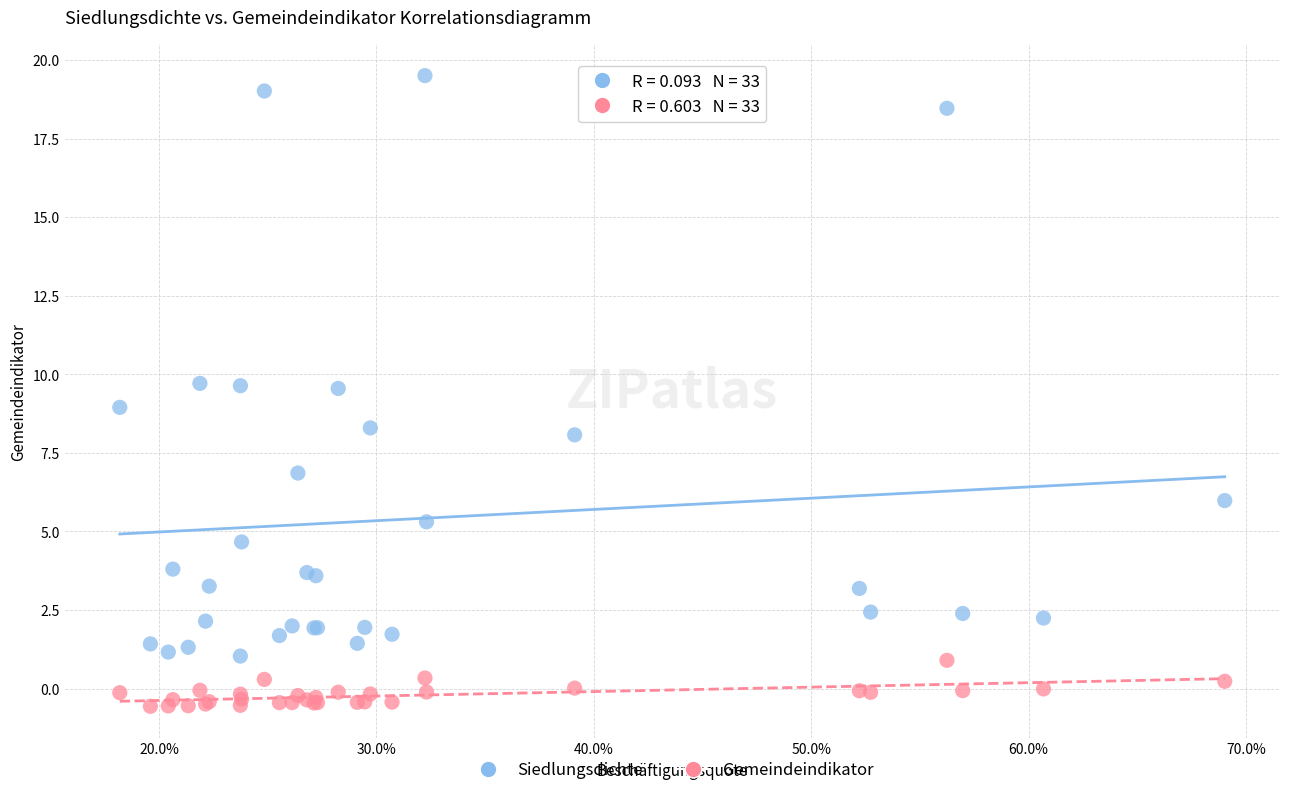

What is the X range (max minus min) for the scatter plot?

0.5